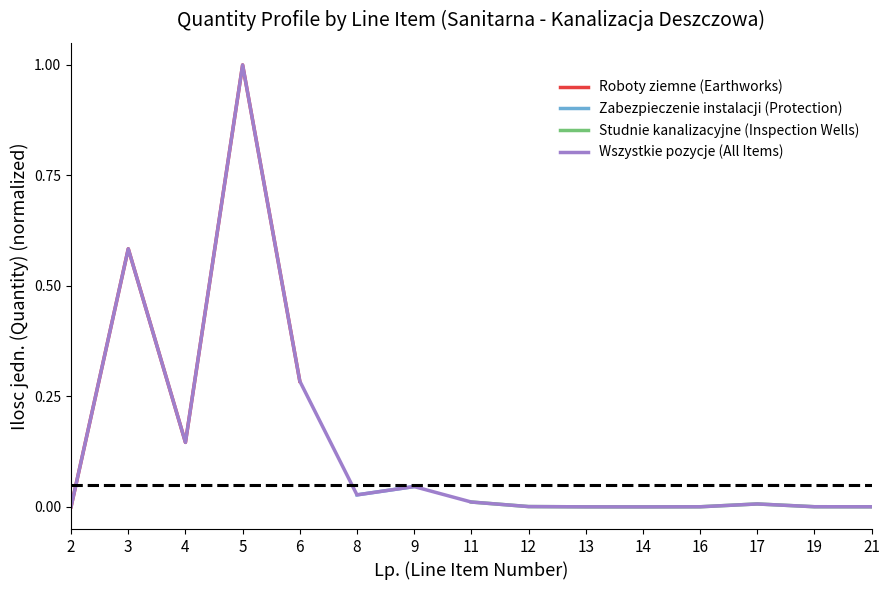

Rank the categories by value from lowest to highest.

14, 13, 16, 21, 19, 2, 12, 17, 11, 8, 9, 4, 6, 3, 5